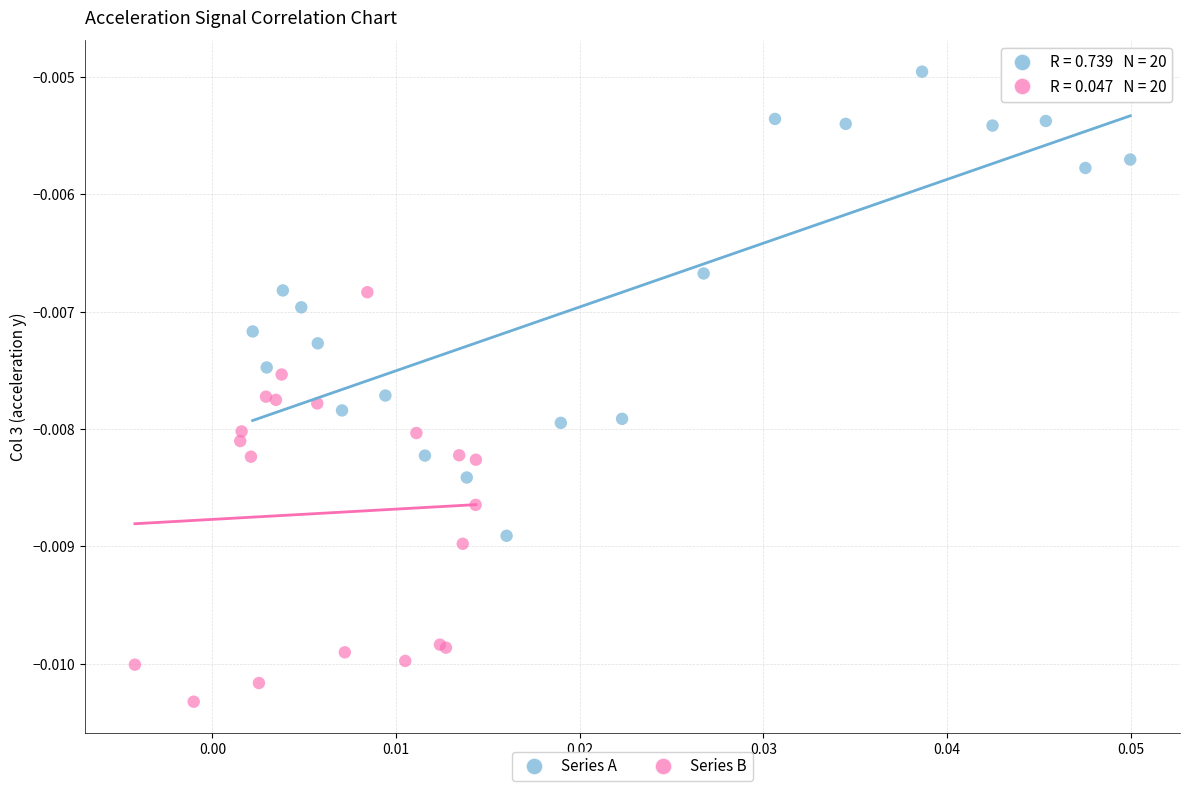

What are all the series names shown in the legend?

Series A, Series B